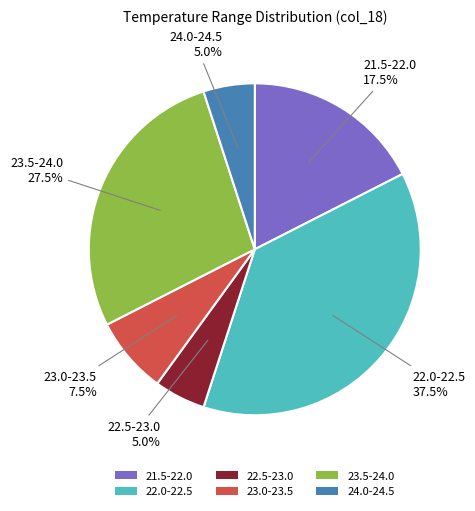

Count the number of slices in the pie.

6